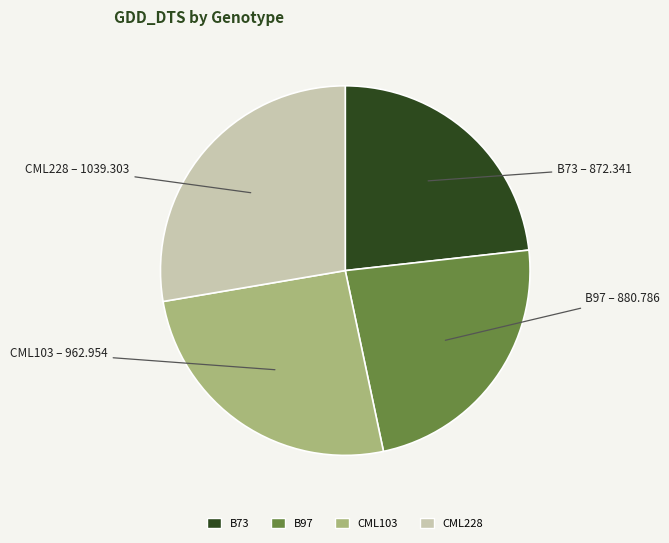

Combined, do CML103 and CML228 account for over 50%?

Yes